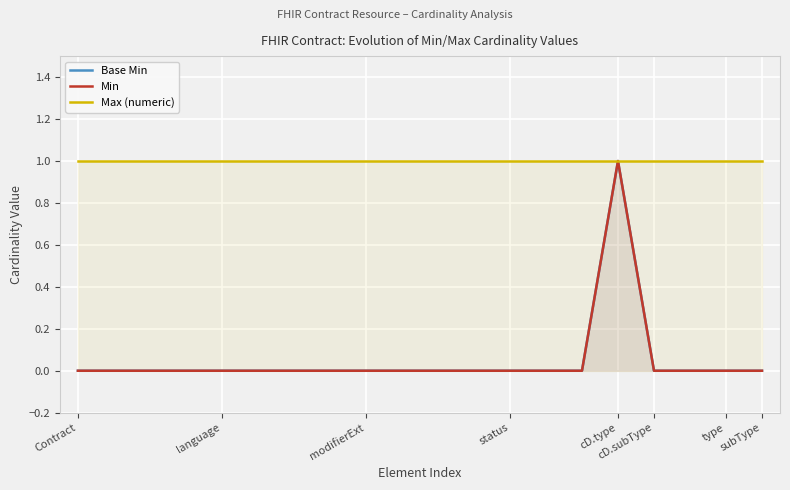

Rank the series by their maximum value, from lowest to highest.

Base Min, Min, Max (numeric)